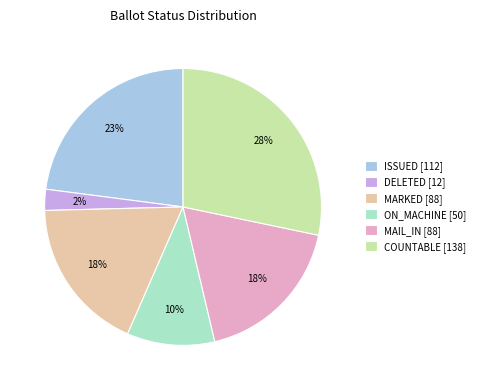

Which slice is the largest?

COUNTABLE